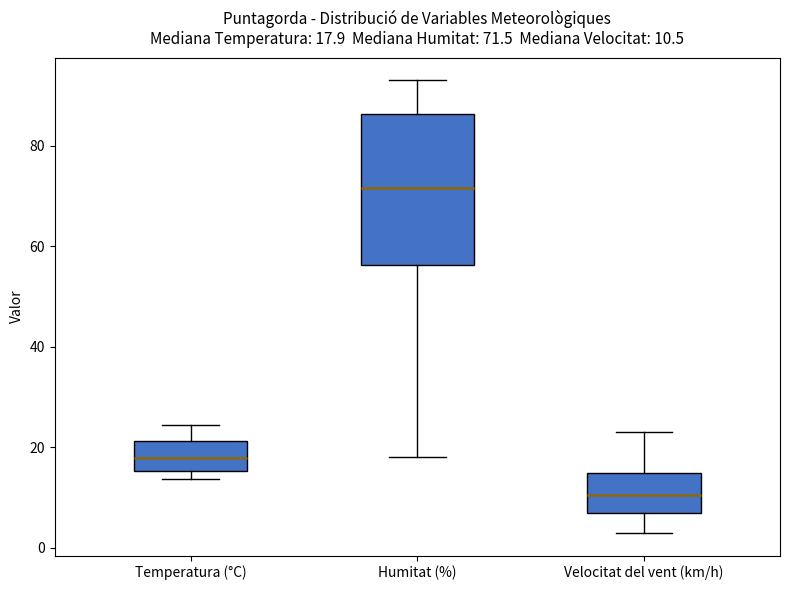

Which box has the lowest median line?

Velocitat del vent (km/h)